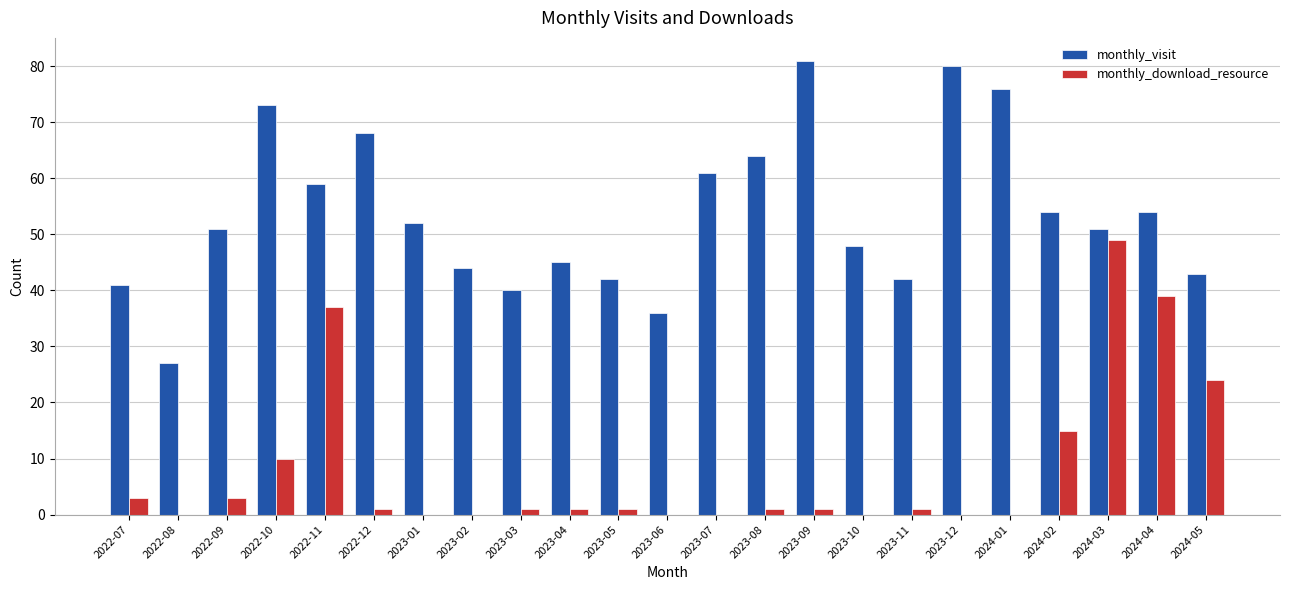

The value of monthly_download_resource at 2023-01 is 0. True or false?

True